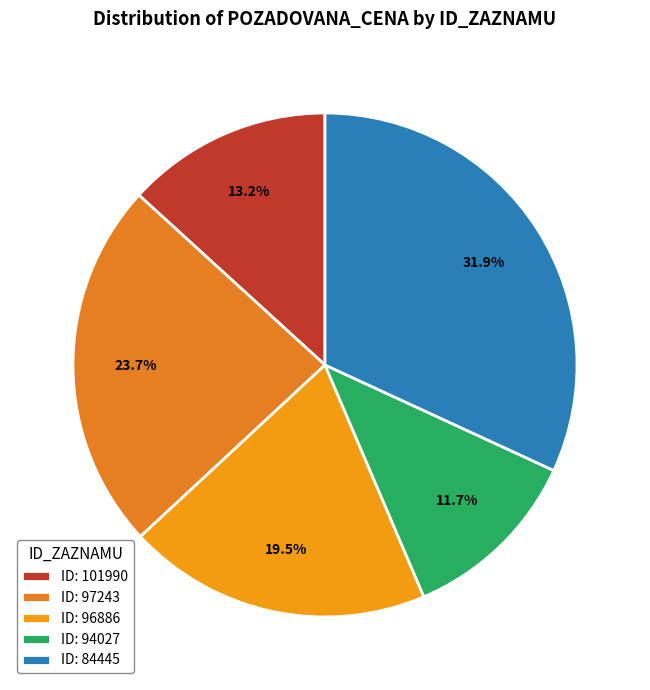

How many slices are in this pie chart?

5